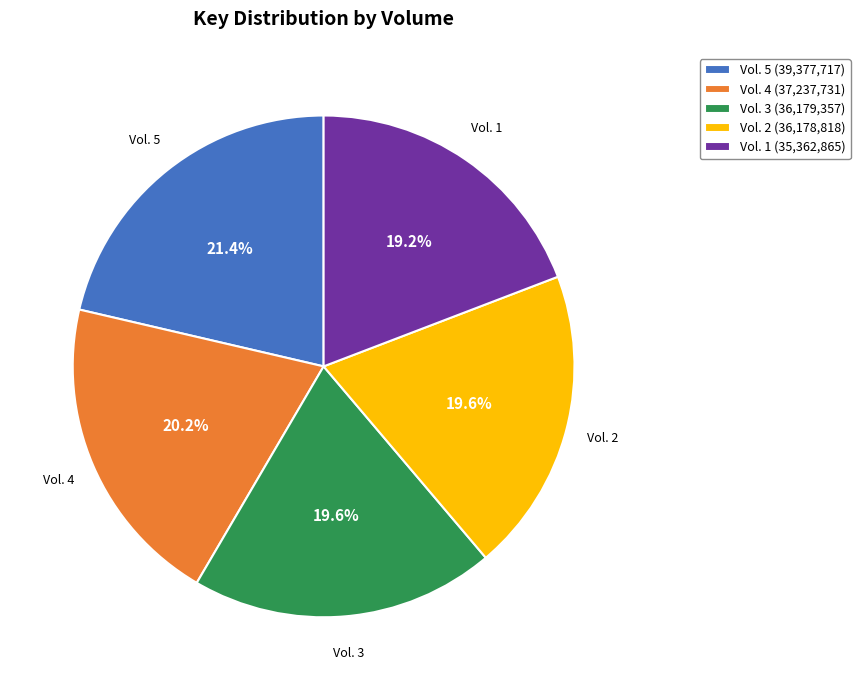

What percentage is NOT represented by Vol. 5 (39,377,717)?

78.6%